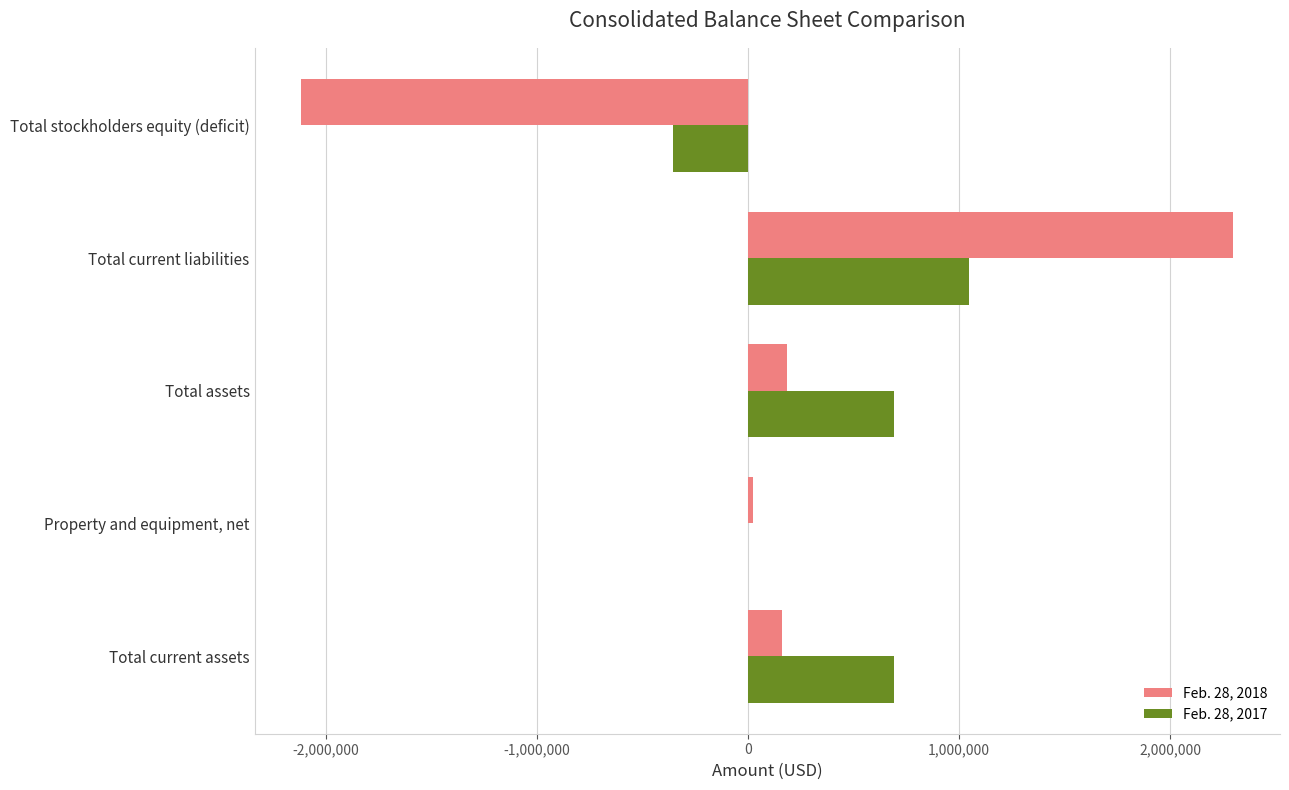

The value of Feb. 28, 2017 at Total current assets is 691825. True or false?

True